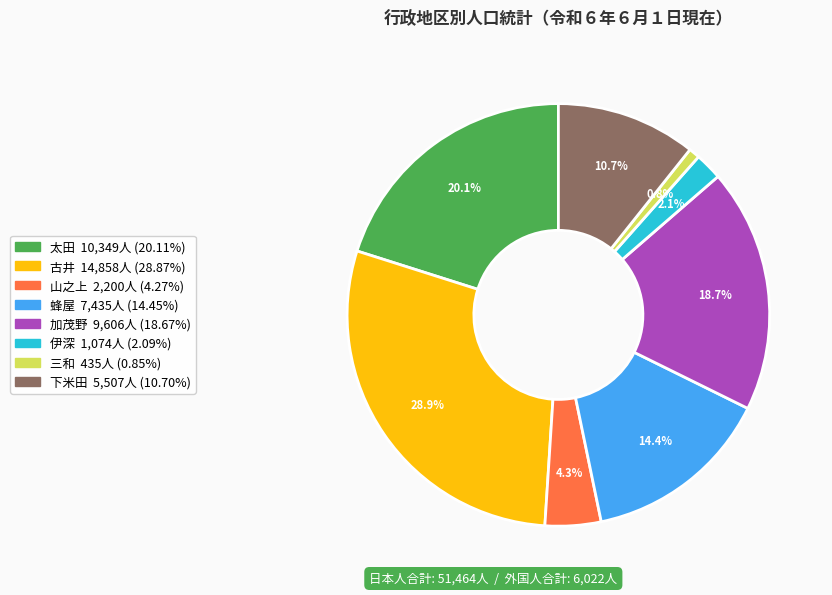

Which slice is the largest?

古井